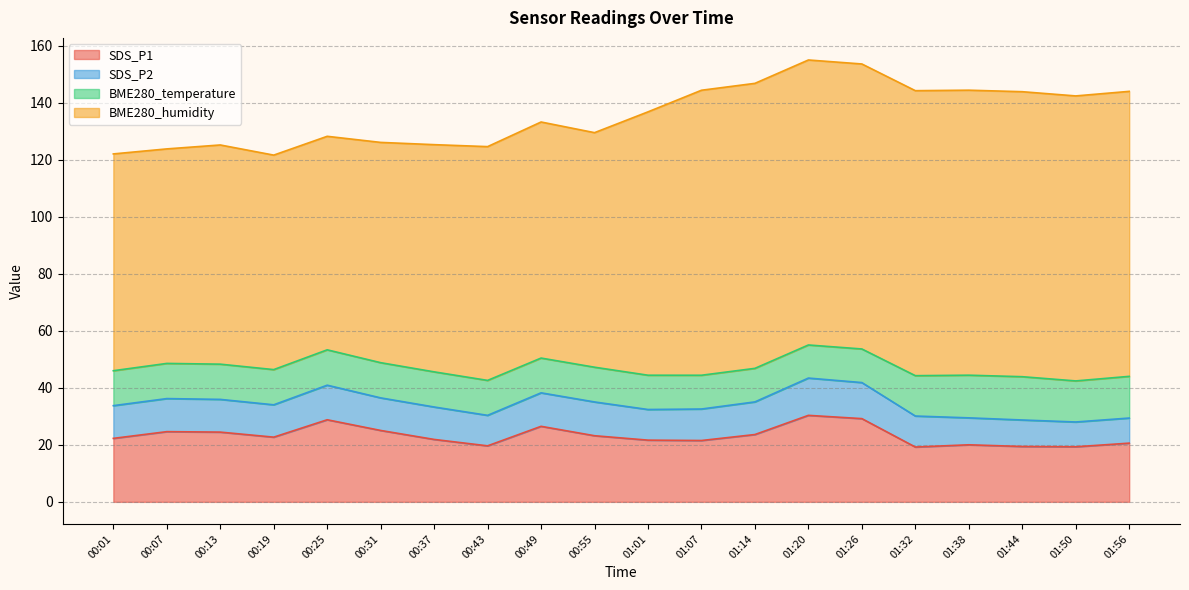

True or false: SDS_P2 has more than 2 points higher than both neighbors.

True